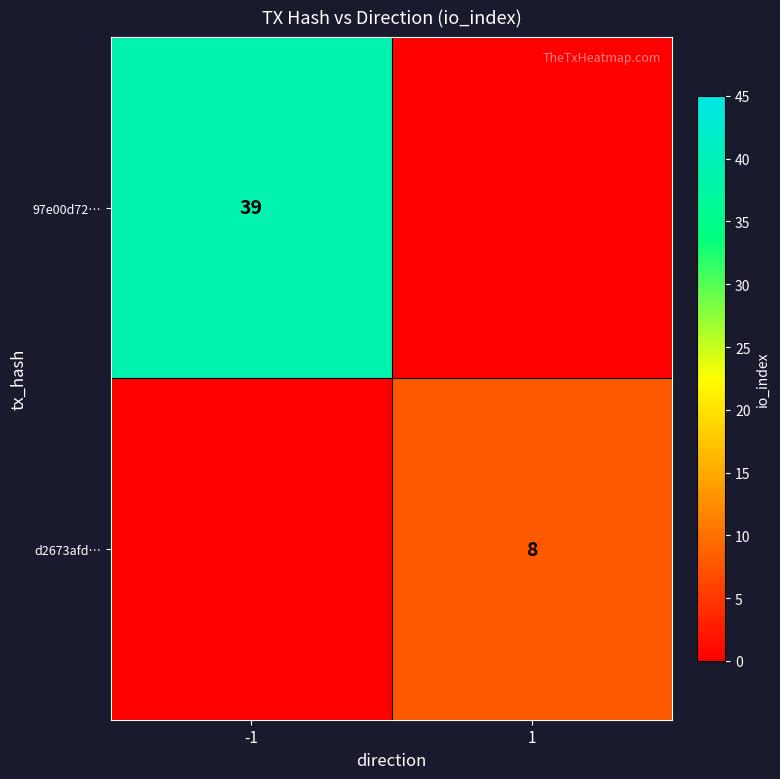

True or false: 97e00d72… has a value of 39 at -1.

True